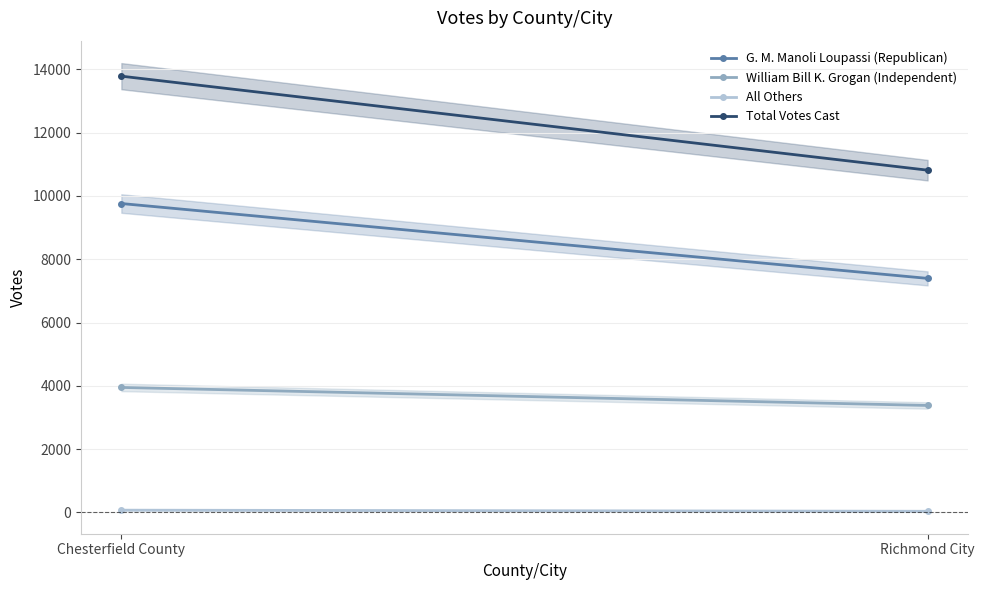

Which category has the highest value across all series?

Chesterfield County